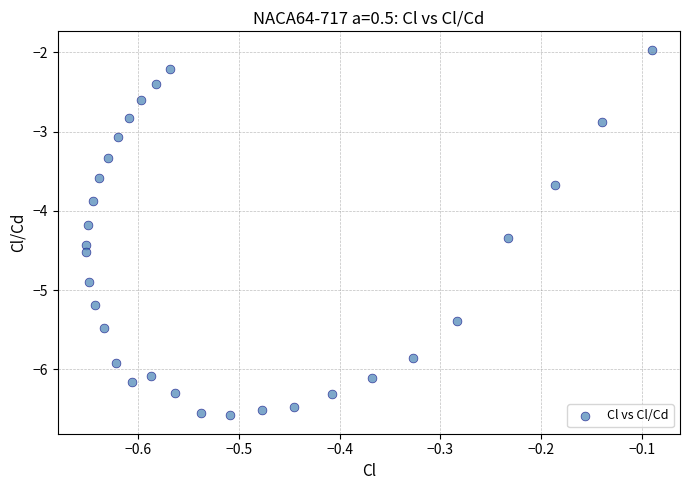

What Y value in the scatter plot is closest to -4?

-3.9